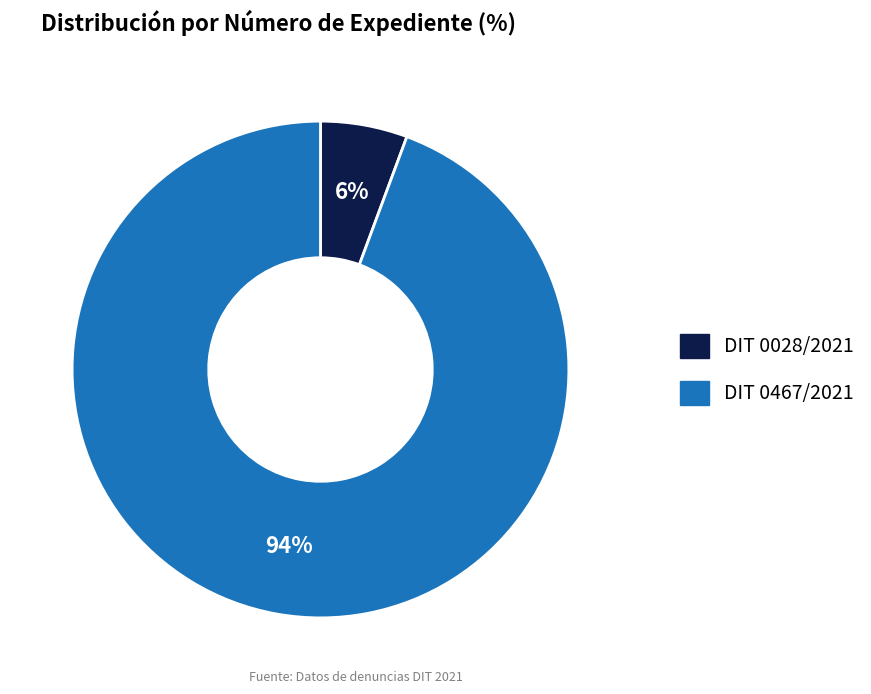

True or false: DIT 0467/2021 accounts for 94% of the total.

True